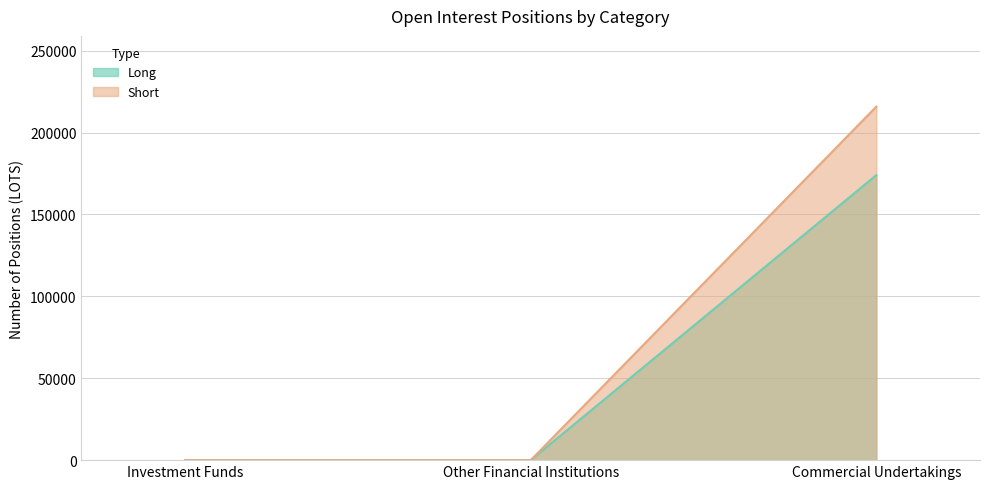

What position from the left is Commercial Undertakings?

3